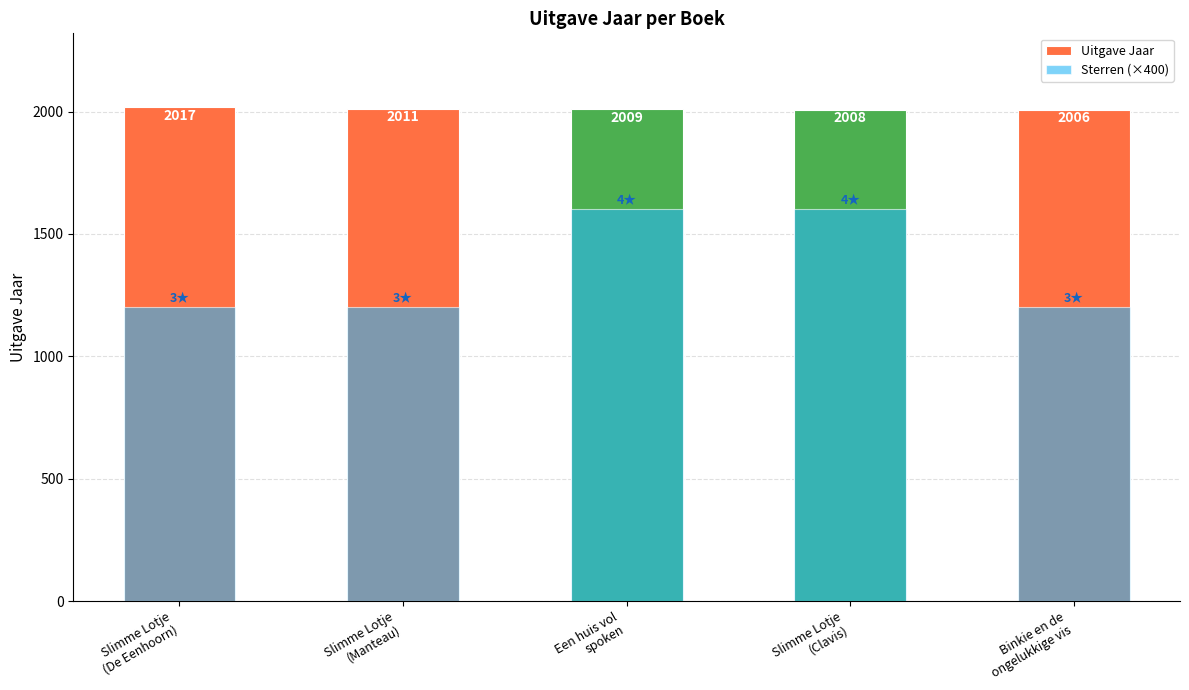

Is the value of Uitgave Jaar at Binkie en de
ongelukkige vis greater than the value of Sterren (×400) at Slimme Lotje
(Manteau)?

Yes